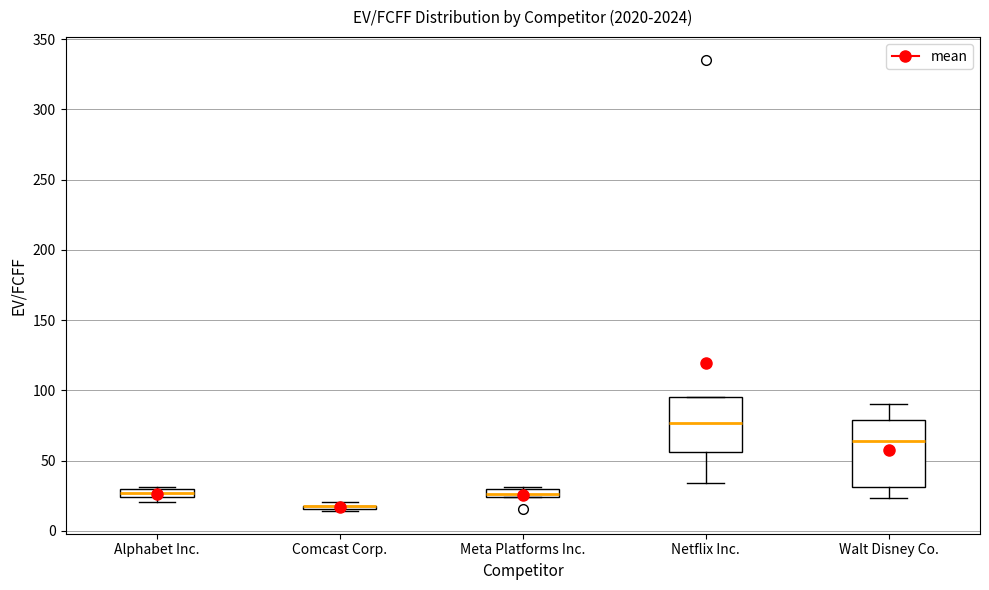

Which box is the tallest, from its lower edge to its upper edge?

Walt Disney Co.